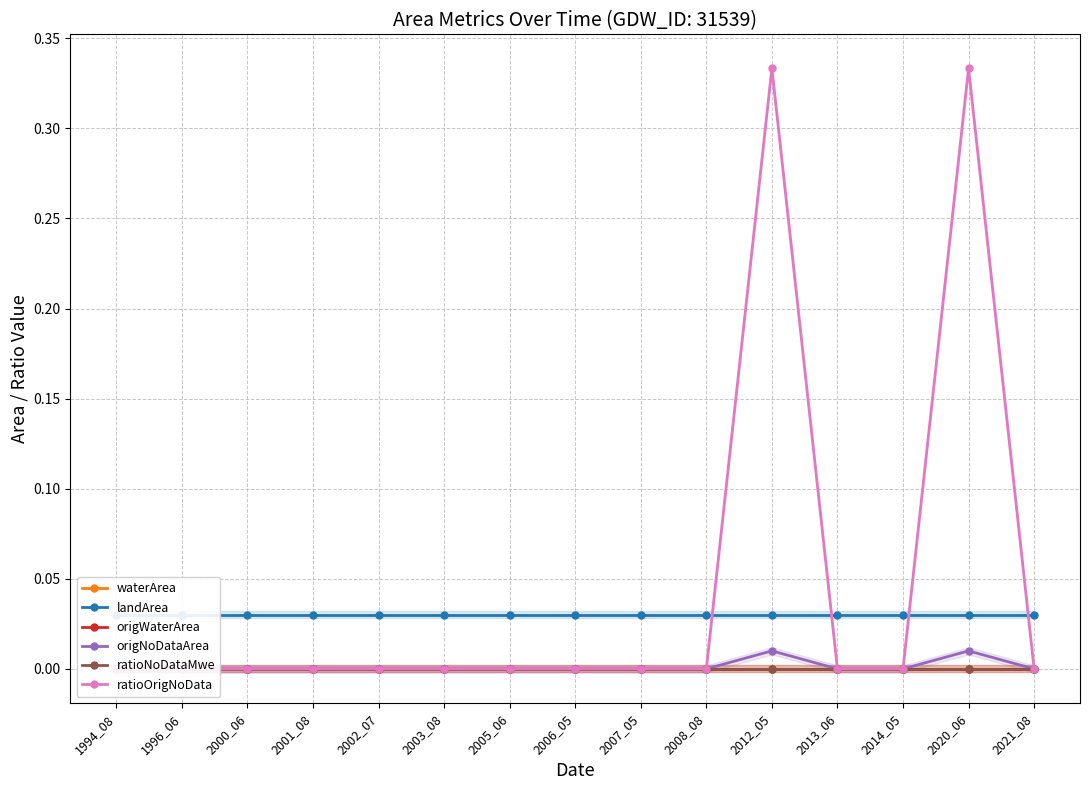

True or false: landArea and origWaterArea cross at least once.

False